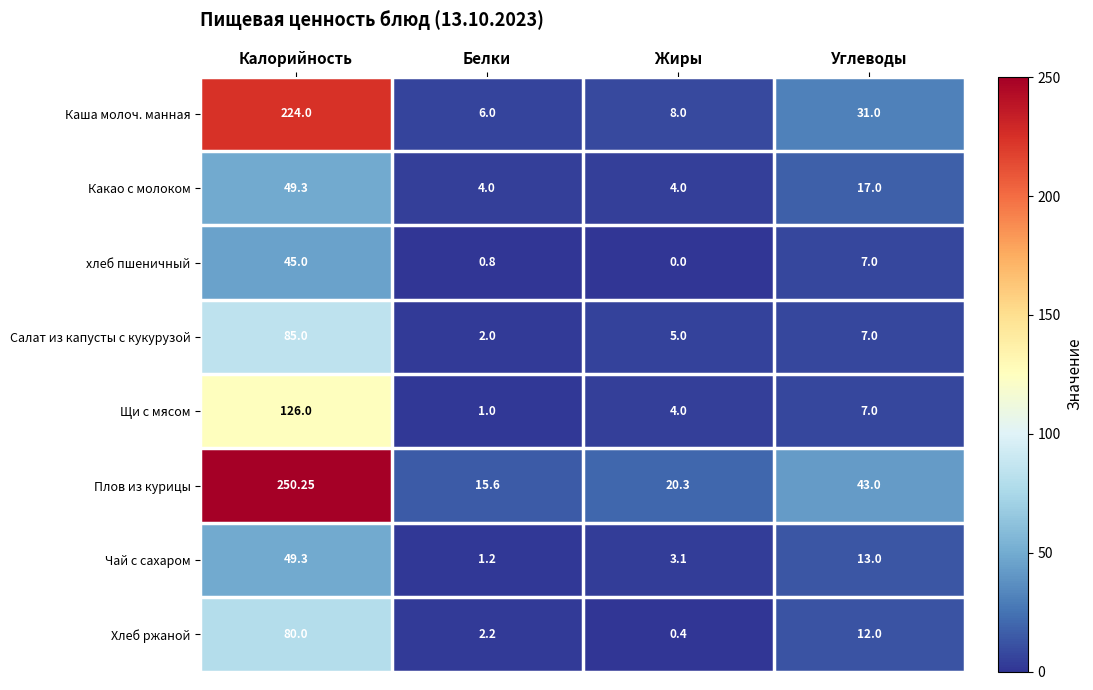

Rank the series at Белки from lowest to highest value.

хлеб пшеничный, Щи с мясом, Чай с сахаром, Салат из капусты с кукурузой, Хлеб ржаной, Какао с молоком, Каша молоч. манная, Плов из курицы